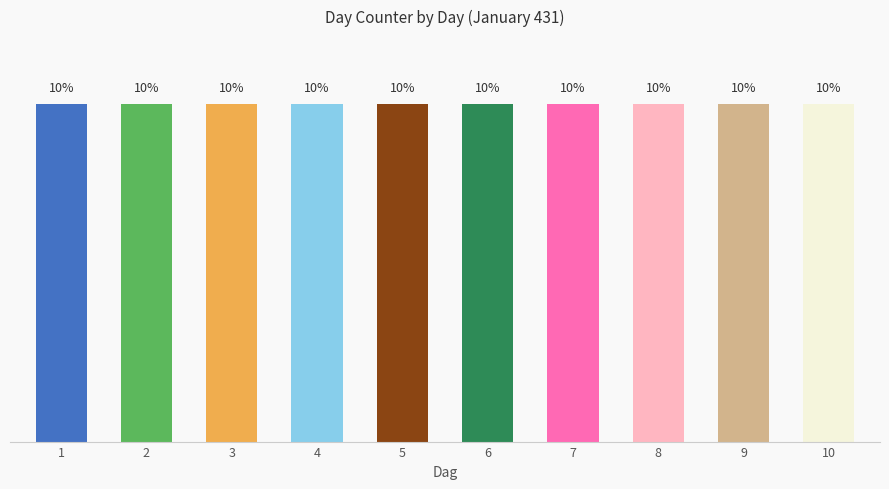

Are the bars horizontal?

No